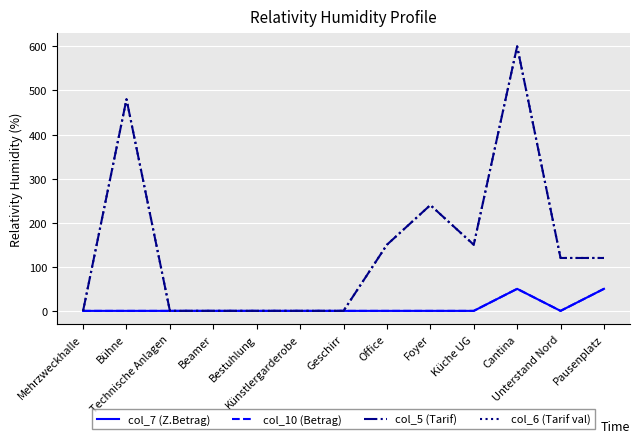

Which category has the lowest value in the col_5 (Tarif) series?

Mehrzweckhalle